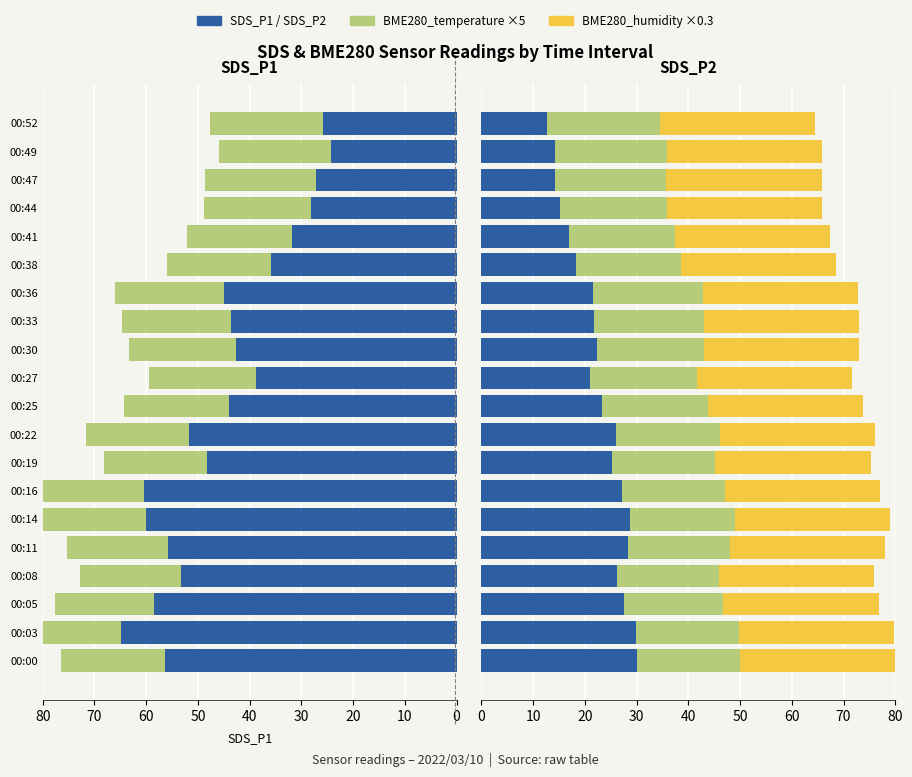

The value of BME280_humidity×0.3 at 18 is 1.4. True or false?

False